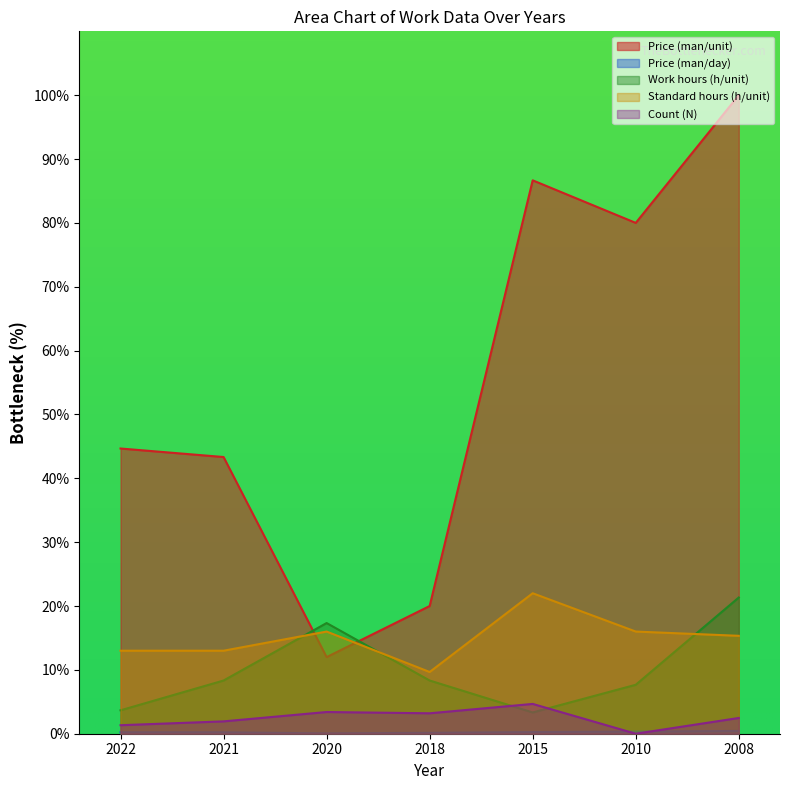

How many lines are shown in the chart?

5